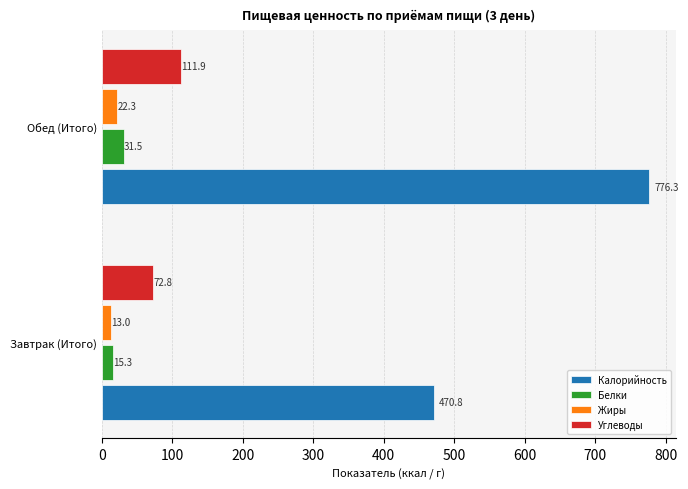

At which label is Калорийность closest to 623?

Завтрак (Итого)